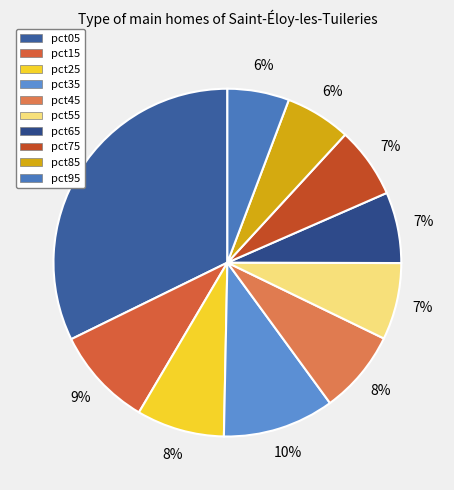

To the nearest percent, what portion does pct25 represent?

8%